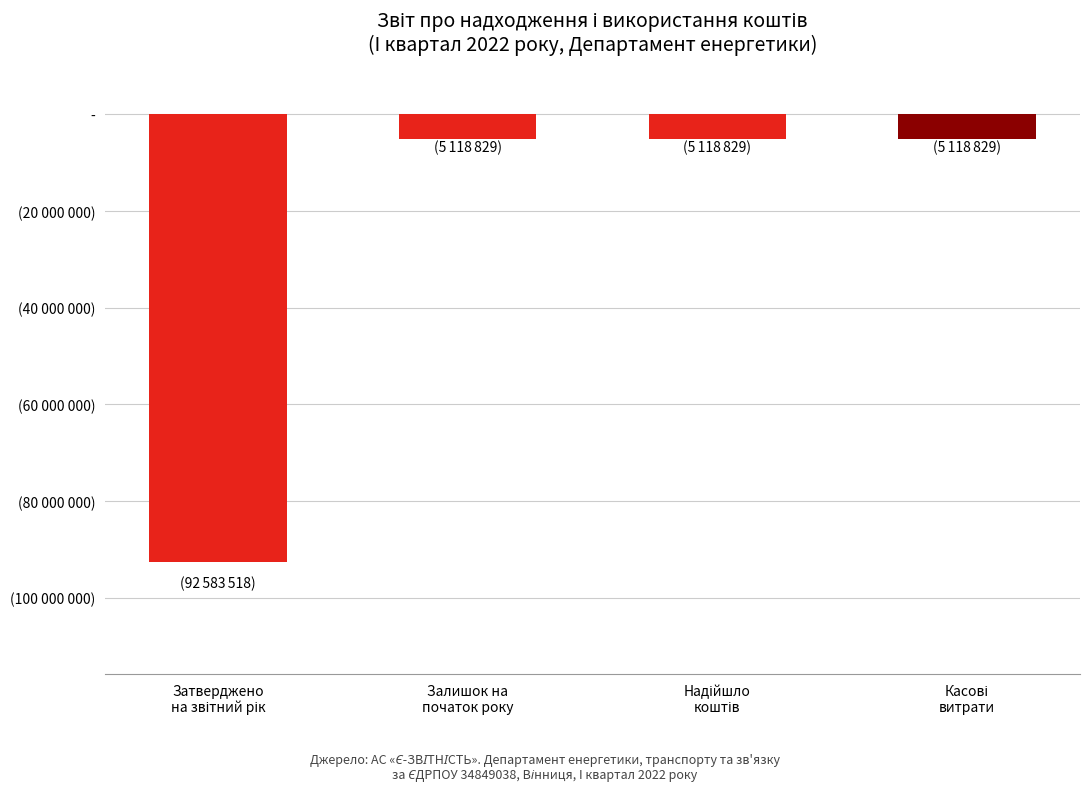

Reading right to left, list all the values displayed in this chart.

Касові
витрати=-5118829	Надійшло
коштів=-5118829	Залишок на
початок року=-5118829	Затверджено
на звітний рік=-92583518